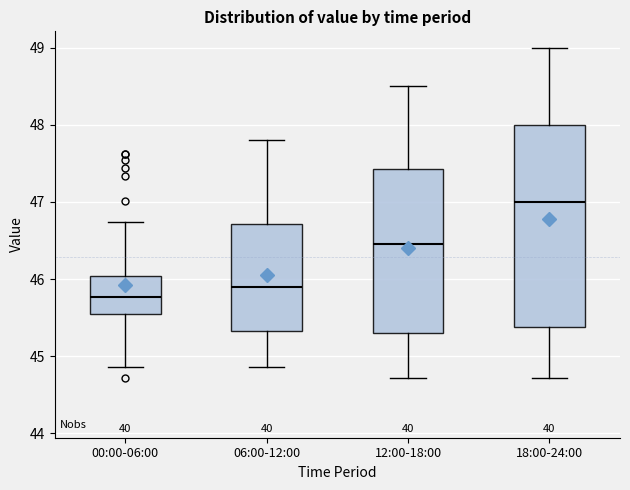

Reading left to right, read every box against the y-axis: the position of its median line, the range the box covers, and the ends of its whiskers. The values are not printed on the chart, so give them approximately, as read against the axis.

00:00-06:00: median 45.8, box 45.6 to 46.0, whiskers 44.9 to 46.7
06:00-12:00: median 45.9, box 45.3 to 46.7, whiskers 44.9 to 47.8
12:00-18:00: median 46.5, box 45.3 to 47.4, whiskers 44.7 to 48.5
18:00-24:00: median 47.0, box 45.4 to 48.0, whiskers 44.7 to 49.0